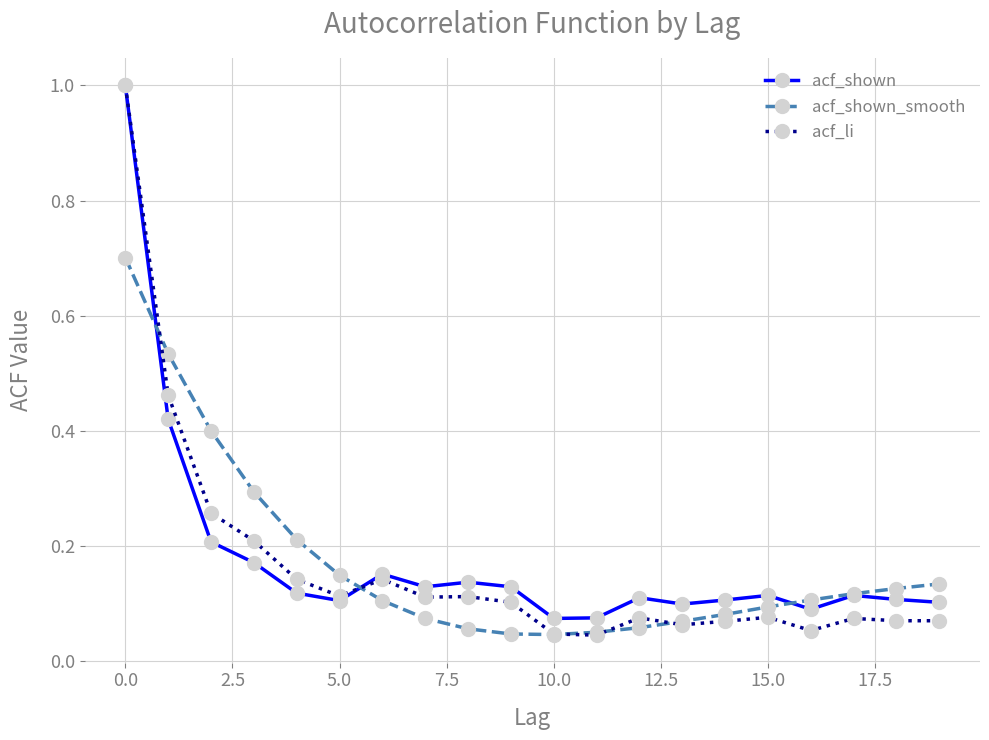

True or false: acf_shown has more than 1 interior local peaks.

True